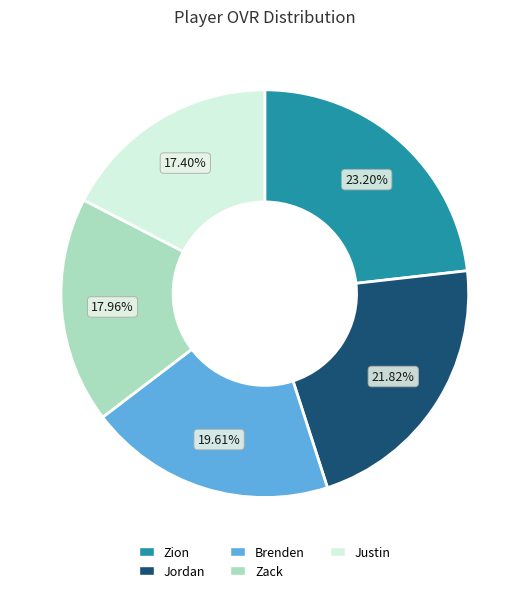

Rank the categories by value from lowest to highest.

Justin, Zack, Brenden, Jordan, Zion